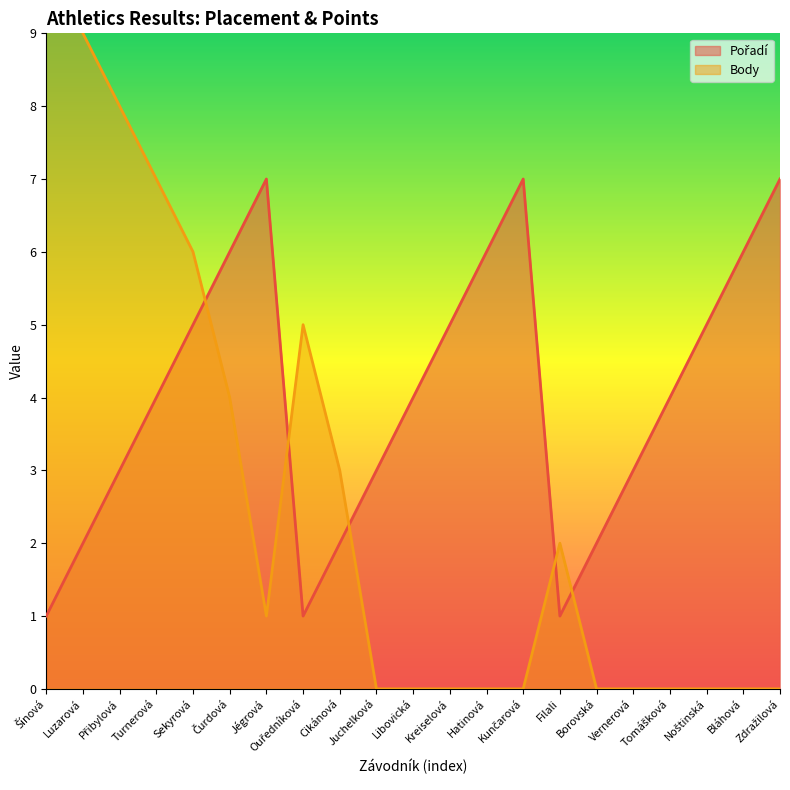

At which label does Pořadí first exceed 4?

Sekyrová